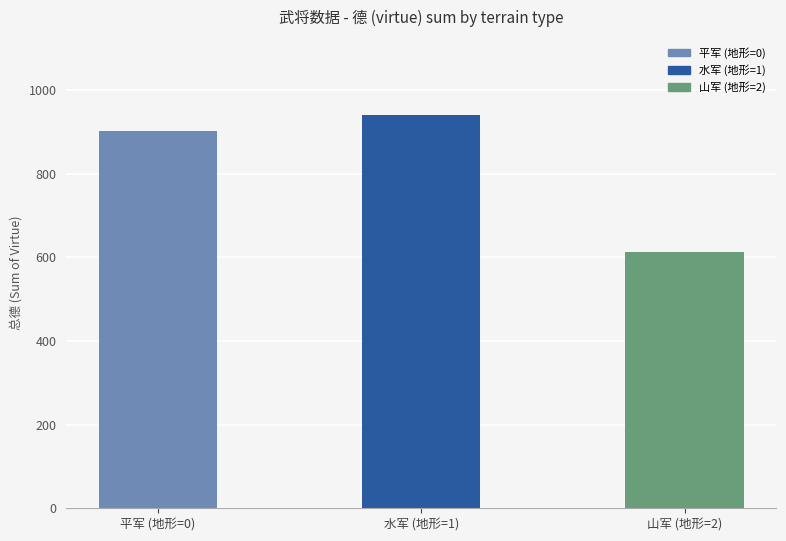

Which label corresponds to the largest value in the chart?

水军 (地形=1)